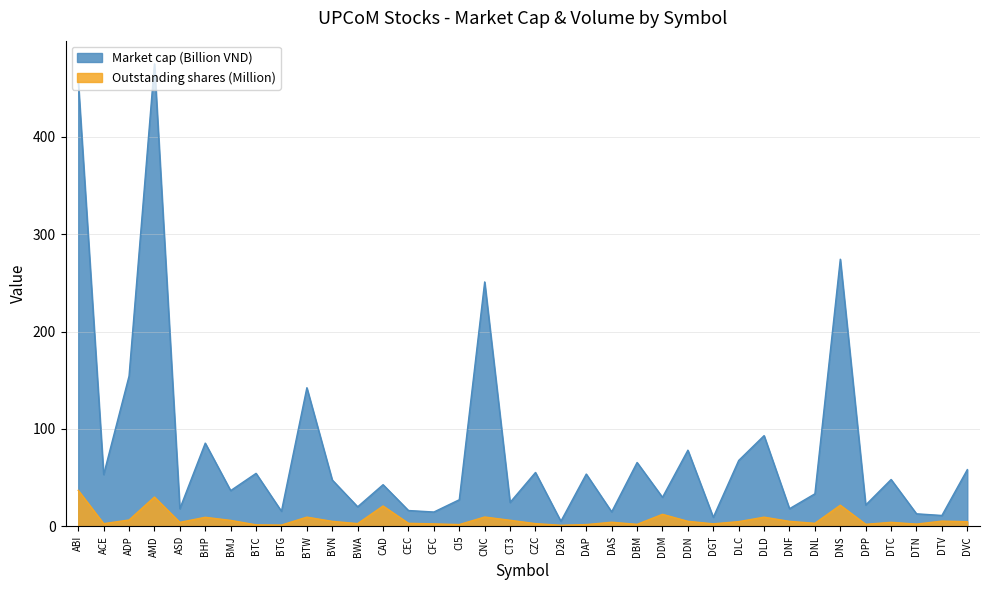

What is the maximum value shown in the chart?

475.1